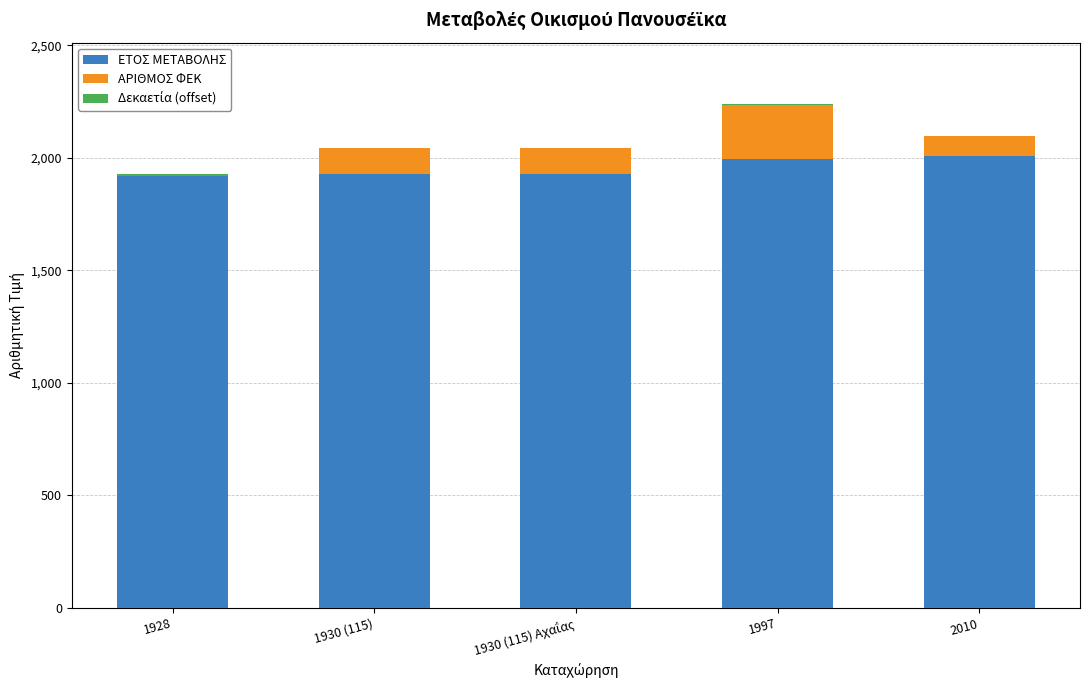

List the series in order of their peak value, highest first.

ΕΤΟΣ ΜΕΤΑΒΟΛΗΣ, ΑΡΙΘΜΟΣ ΦΕΚ, Δεκαετία (offset)